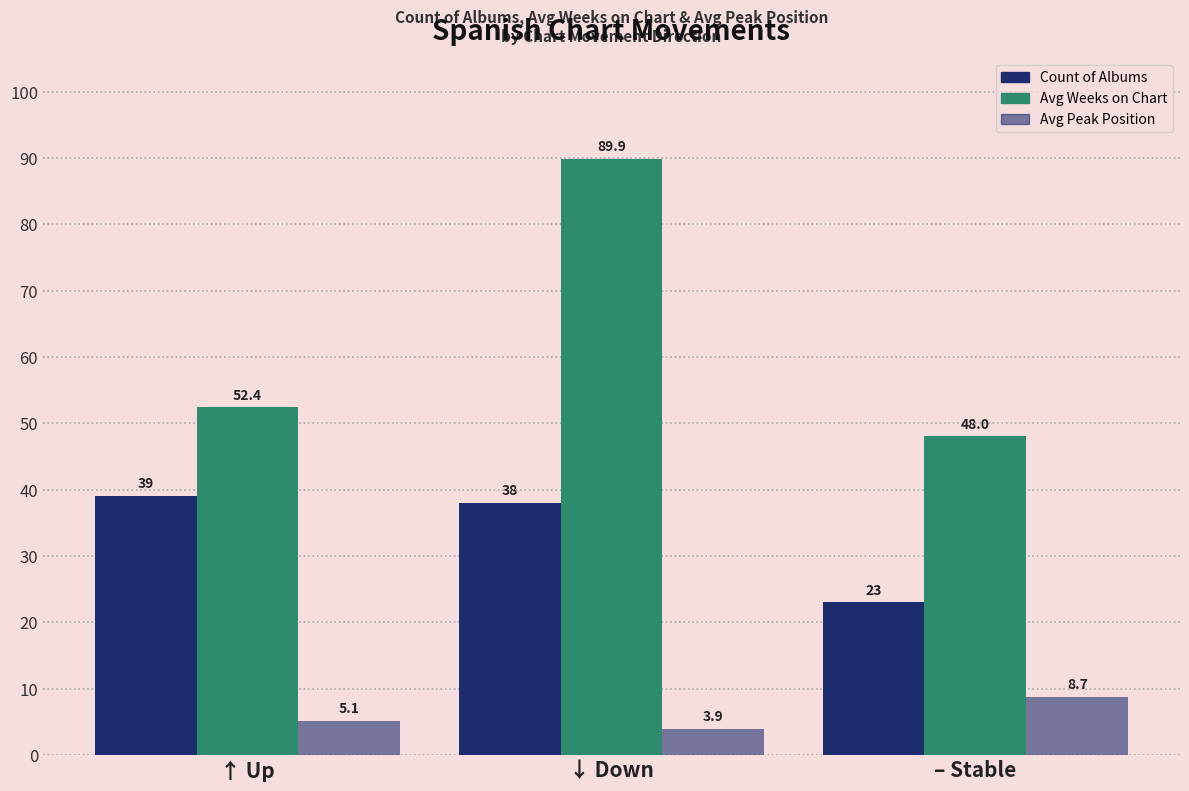

How many data points does each series have?

3